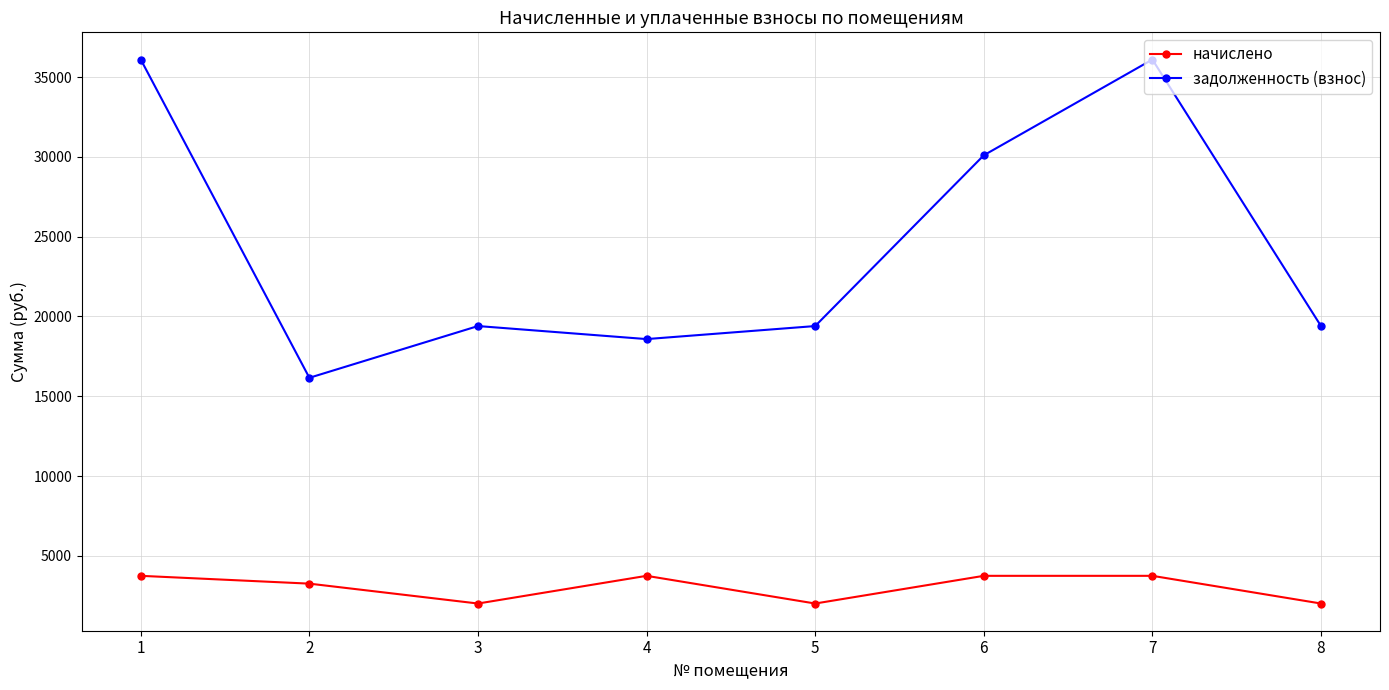

How many categories are shown in the chart?

8